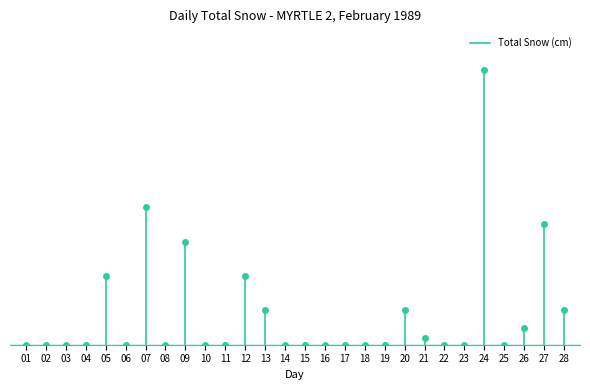

What is the sum of the values at 05 and 26?

2.5